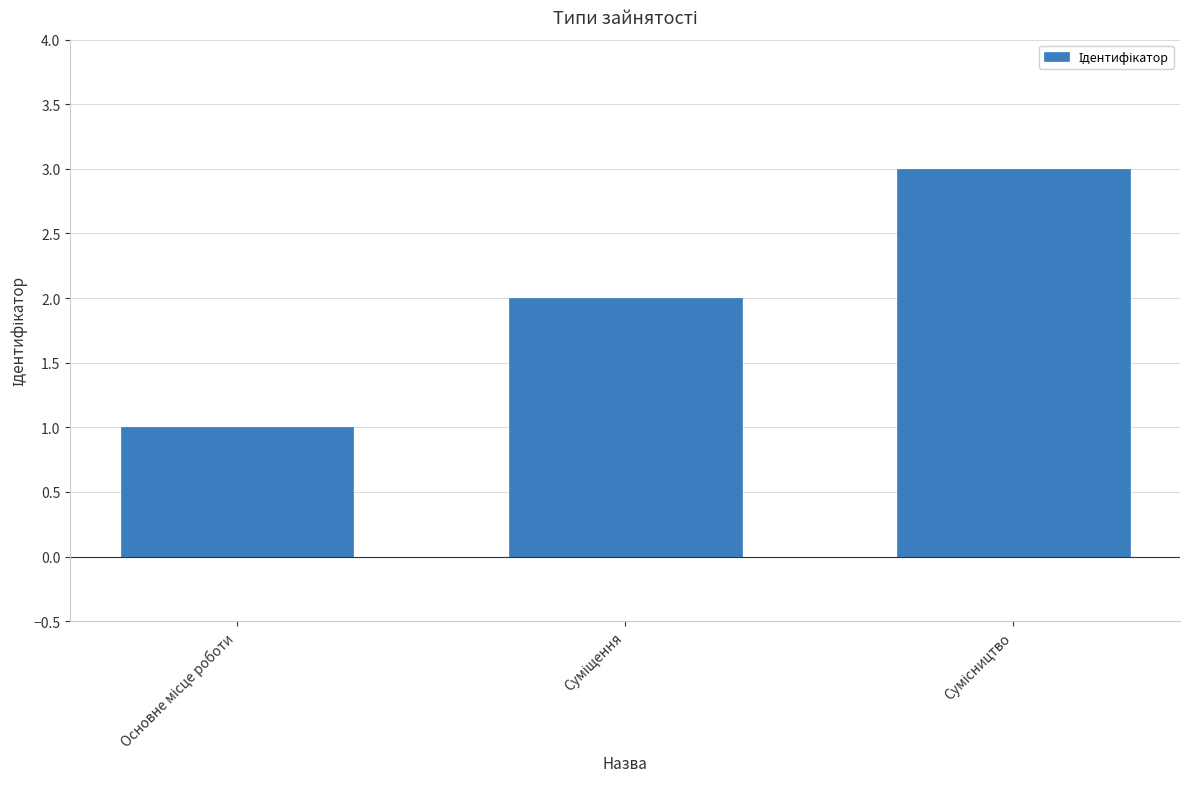

What is the greatest value displayed?

3